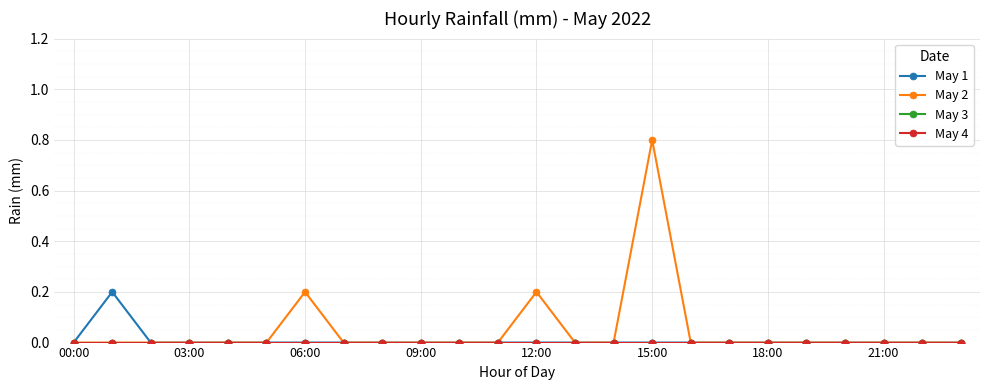

True or false: May 3 has more than 2 points higher than both neighbors.

False